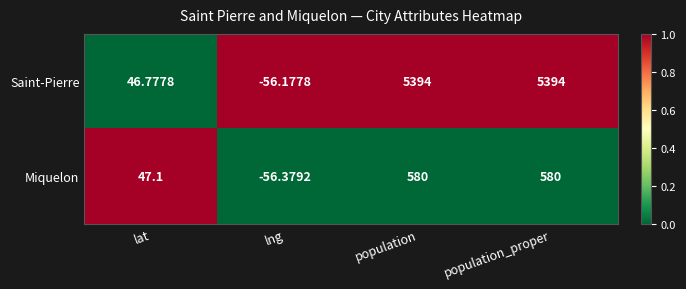

Where is Miquelon nearest to the value 261?

lat